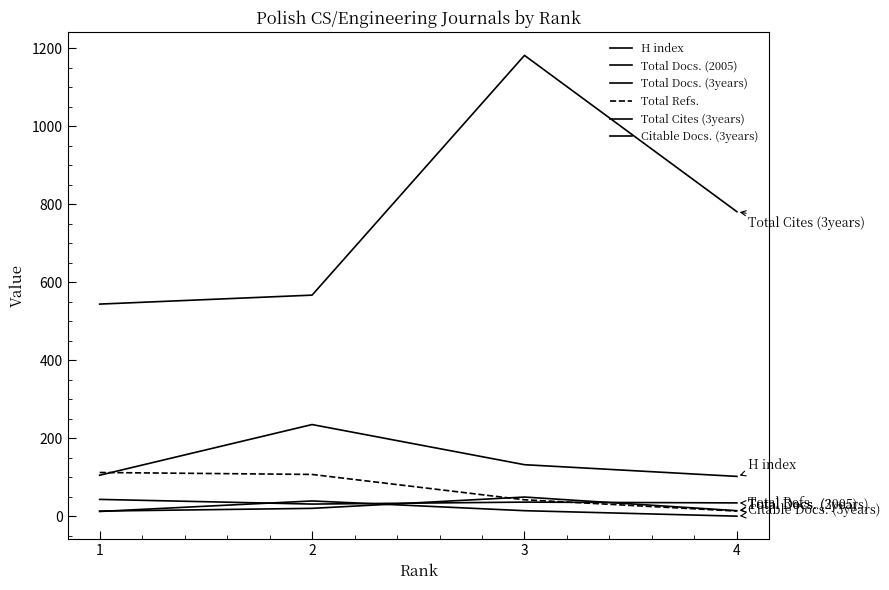

What is the value of the Total Docs. (2005) point at the 3rd from the left?

49